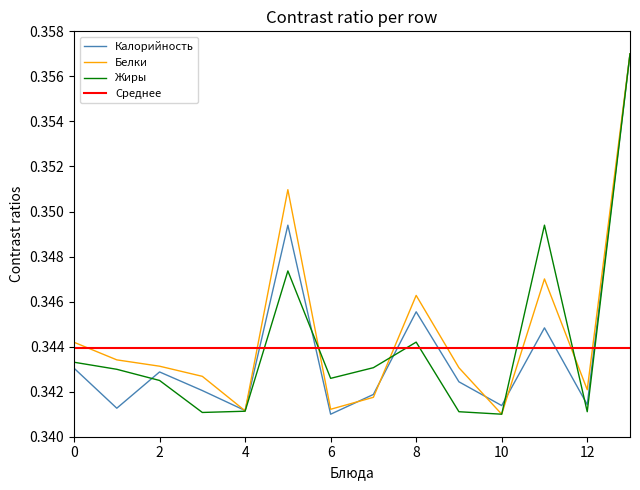

In Белки, how many points are higher than both neighbors (excluding endpoints)?

3